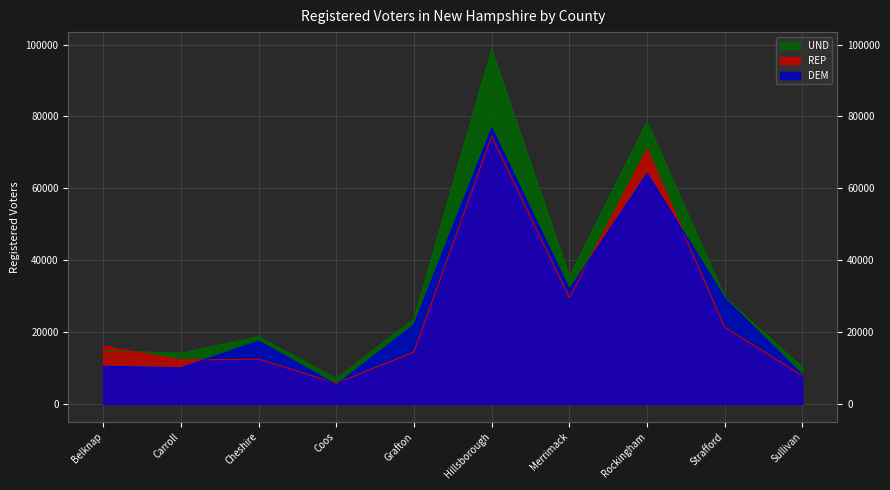

Which series changed the most between Cheshire and Hillsborough?

UND